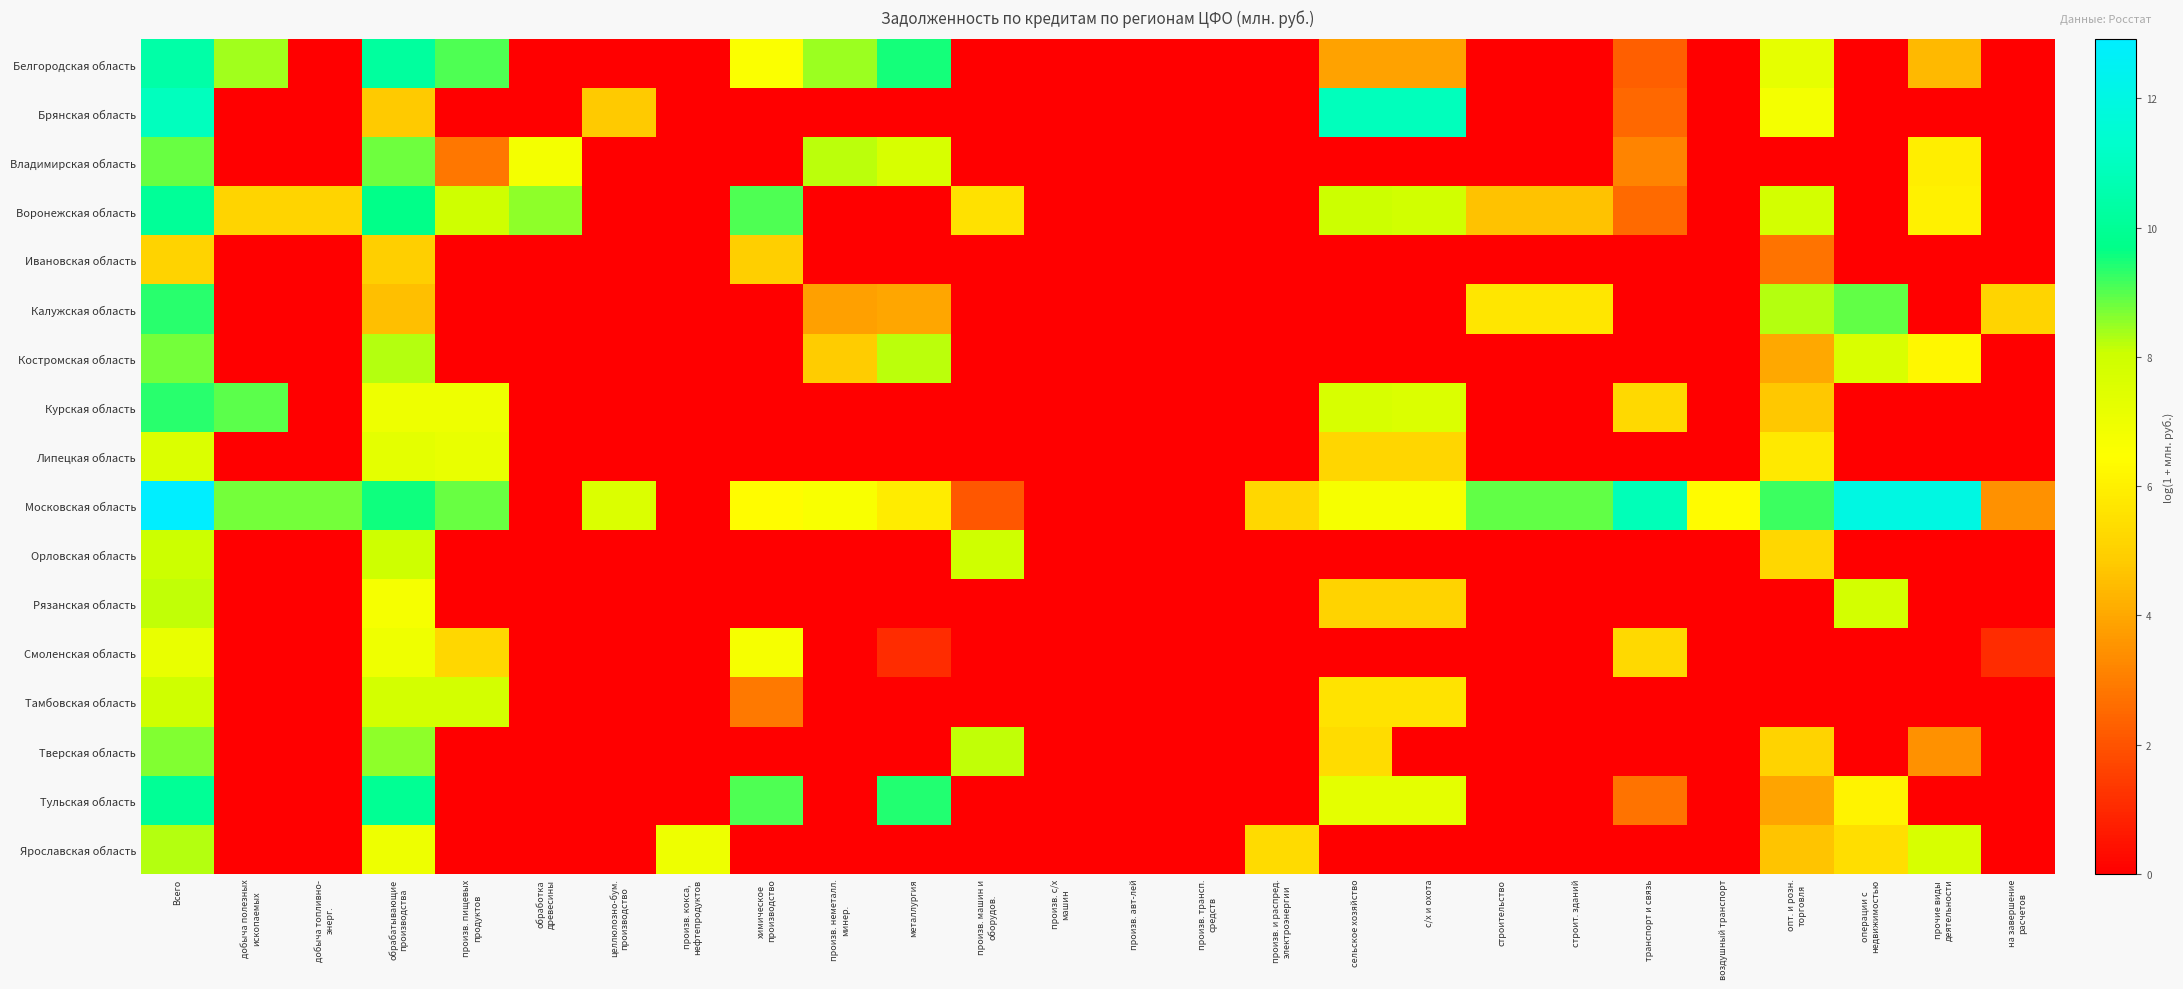

Between произв. с/х машин and строительство, which series saw the biggest shift?

Московская область